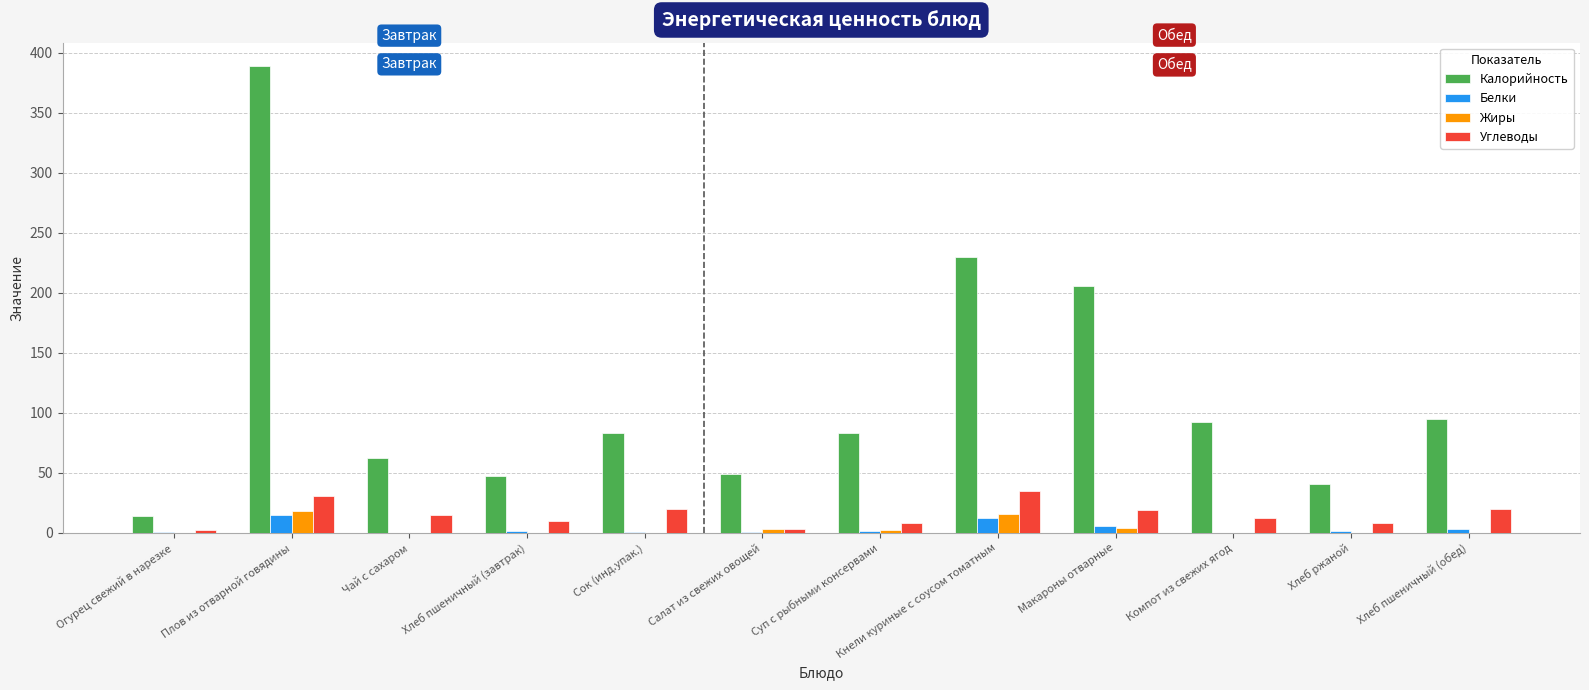

Read the Жиры value at Плов из отварной говядины.

18.2